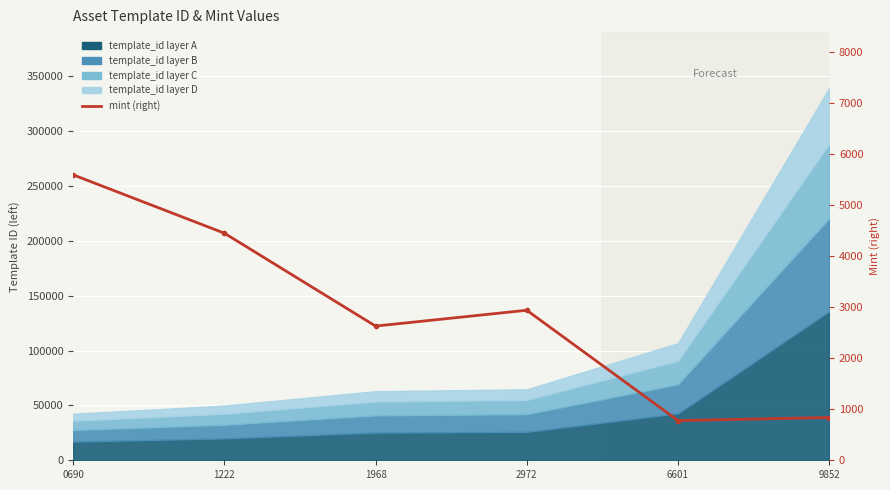

Where is the first local minimum?

1968